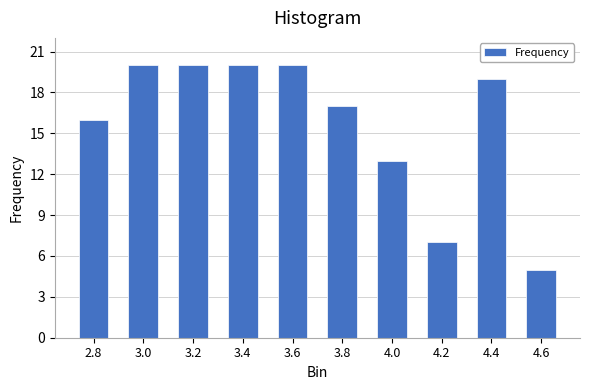

Reading left to right, list all the values displayed in this chart.

16	20	20	20	20	17	13	7	19	5